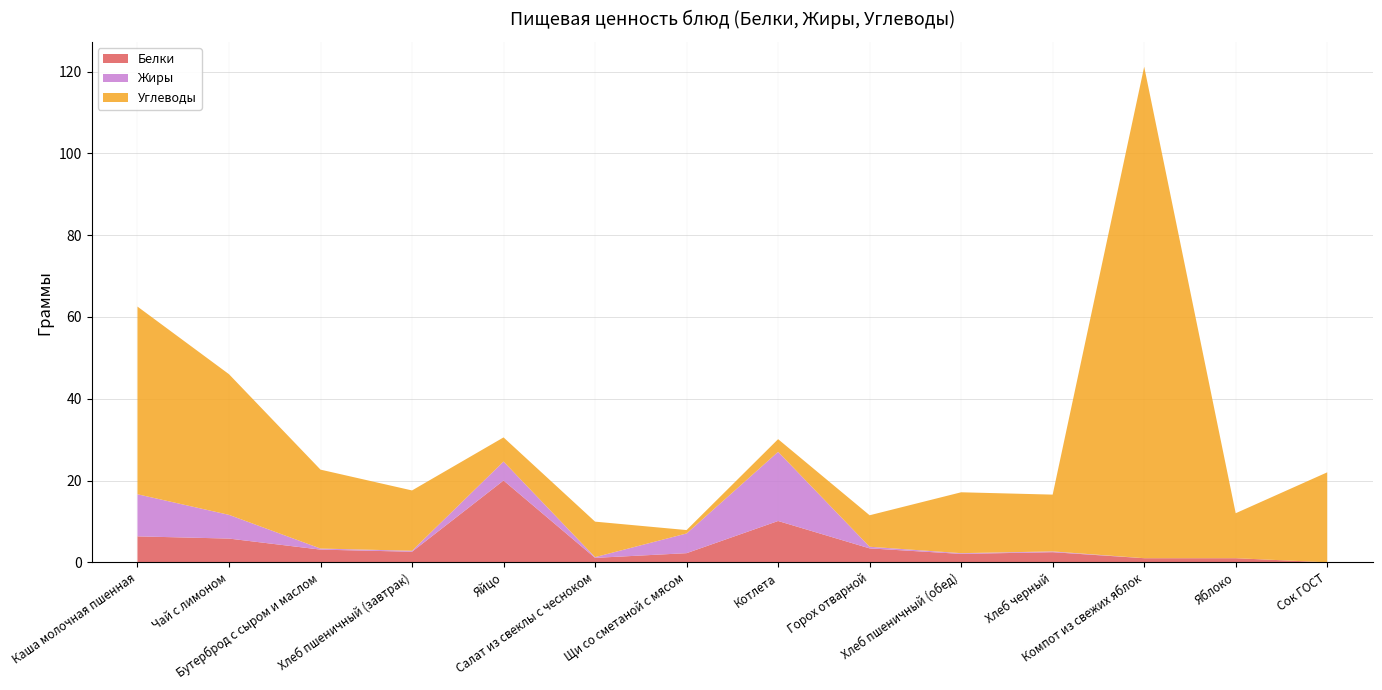

Reading right to left, list all the values displayed in this chart.

Белки: Сок ГОСТ=0.0	Яблоко=1.0	Компот из свежих яблок=1.0	Хлеб черный=2.5	Хлеб пшеничный (обед)=2.0	Горох отварной=3.4	Котлета=10.1	Щи со сметаной с мясом=2.2	Салат из свеклы с чесноком=1.1	Яйцо=20.0	Хлеб пшеничный (завтрак)=2.6	Бутерброд с сыром и маслом=3.1	Чай с лимоном=5.8	Каша молочная пшенная=6.3
Жиры: Сок ГОСТ=0.0	Яблоко=0.0	Компот из свежих яблок=0.0	Хлеб черный=0.2	Хлеб пшеничный (обед)=0.2	Горох отварной=0.4	Котлета=16.9	Щи со сметаной с мясом=4.8	Салат из свеклы с чесноком=0.2	Яйцо=4.6	Хлеб пшеничный (завтрак)=0.2	Бутерброд с сыром и маслом=0.3	Чай с лимоном=5.8	Каша молочная пшенная=10.3
Углеводы: Сок ГОСТ=22.0	Яблоко=11.0	Компот из свежих яблок=120.2	Хлеб черный=13.9	Хлеб пшеничный (обед)=14.9	Горох отварной=7.7	Котлета=3.1	Щи со сметаной с мясом=0.8	Салат из свеклы с чесноком=8.7	Яйцо=5.9	Хлеб пшеничный (завтрак)=14.8	Бутерброд с сыром и маслом=19.3	Чай с лимоном=34.4	Каша молочная пшенная=45.9